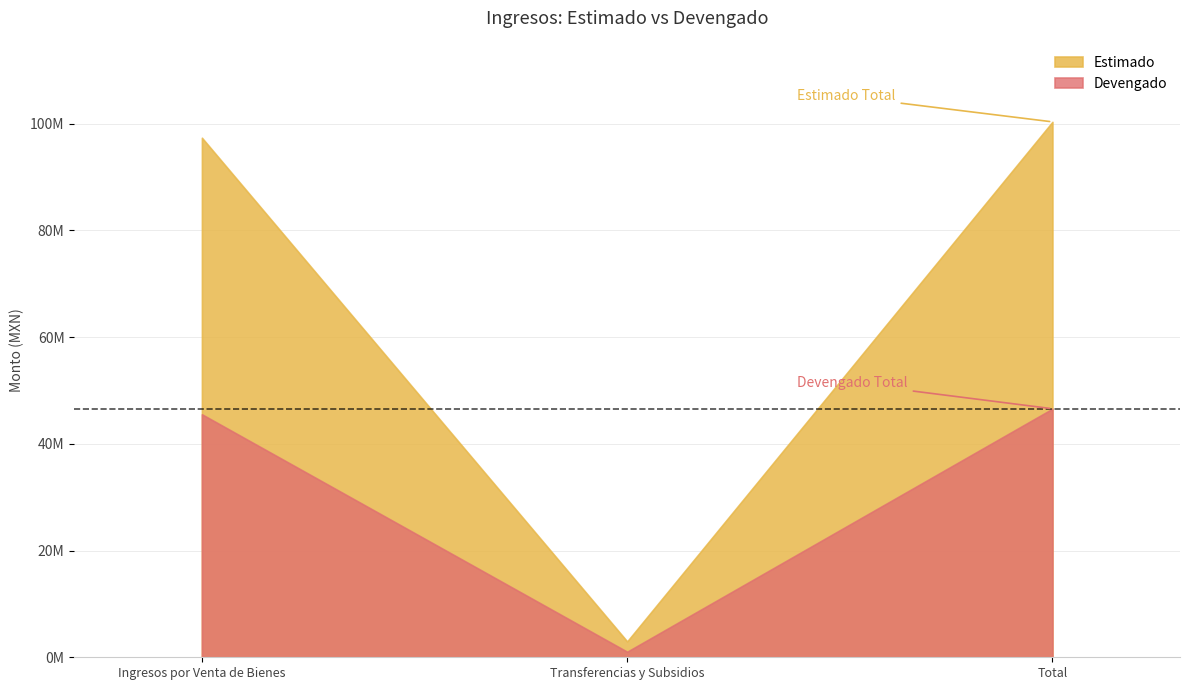

What is the difference between the highest and lowest values at Ingresos por Venta de Bienes?

51809753.4